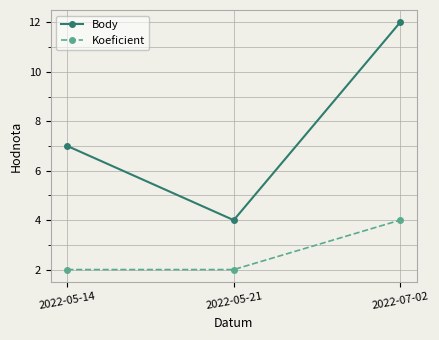

What is the sum of all Body values?

23